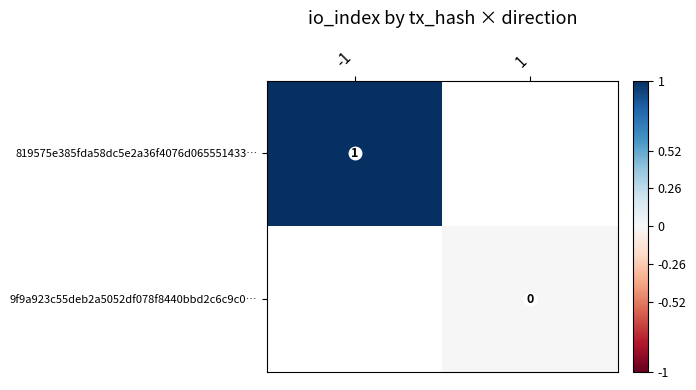

Is the value of 9f9a923c55deb2a5052df078f8440bbd2c6c9c0… at 1 greater than the value of 819575e385fda58dc5e2a36f4076d065551433… at -1?

No